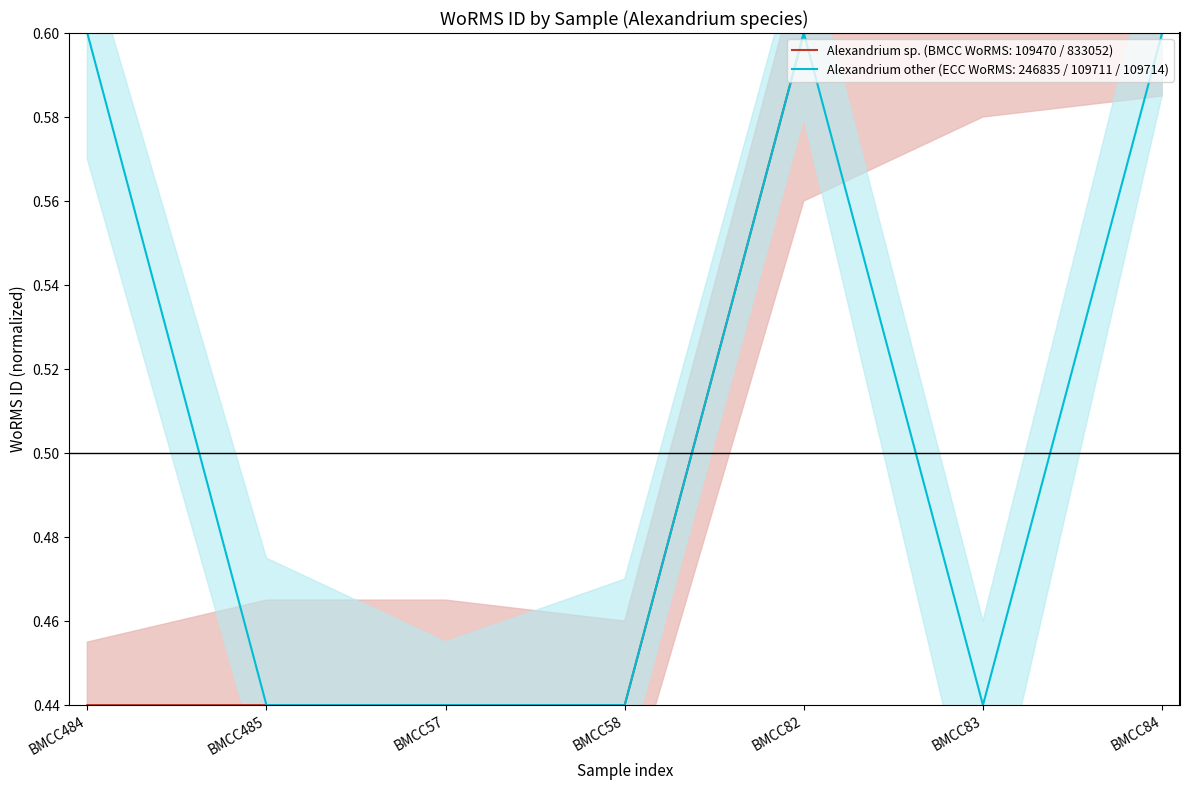

Reading left to right, what are all the values shown in this chart?

BMCC484=0.4	BMCC485=0.4	BMCC57=0.4	BMCC58=0.4	BMCC82=0.6	BMCC83=0.6	BMCC84=0.6